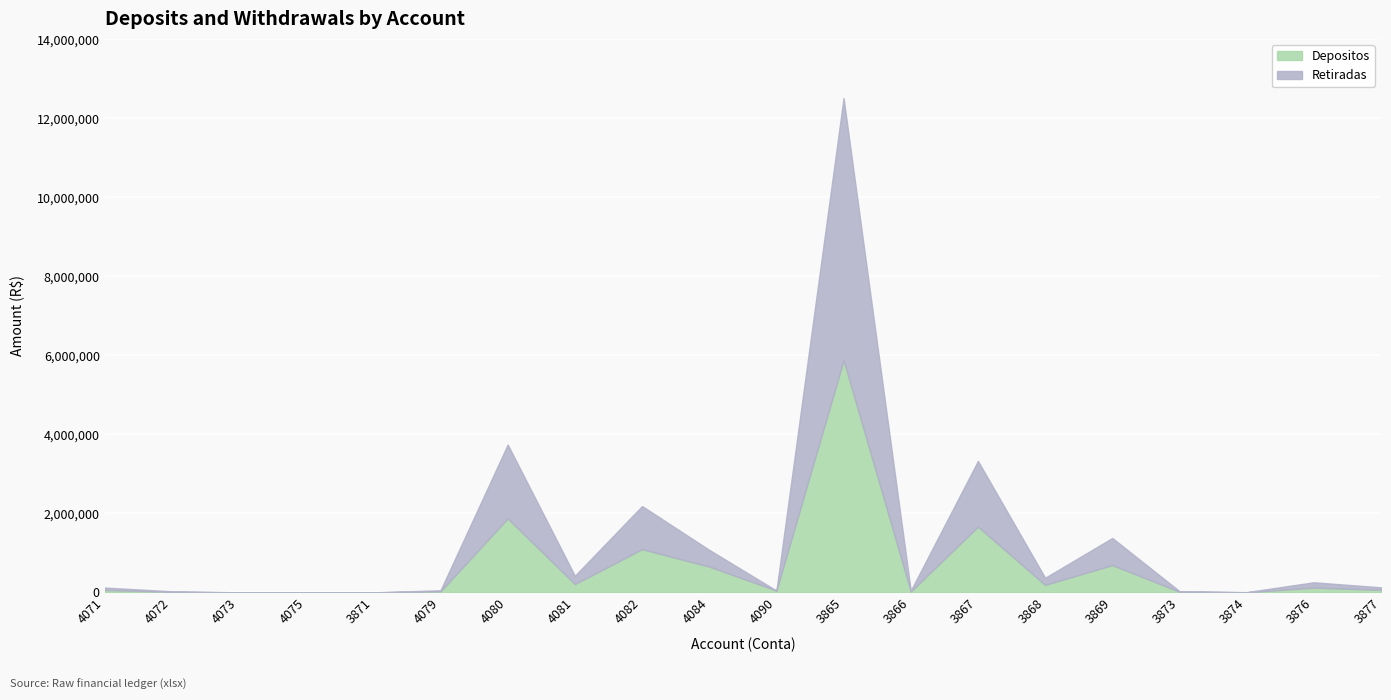

Where does the Retiradas series first go above 63613?

4080